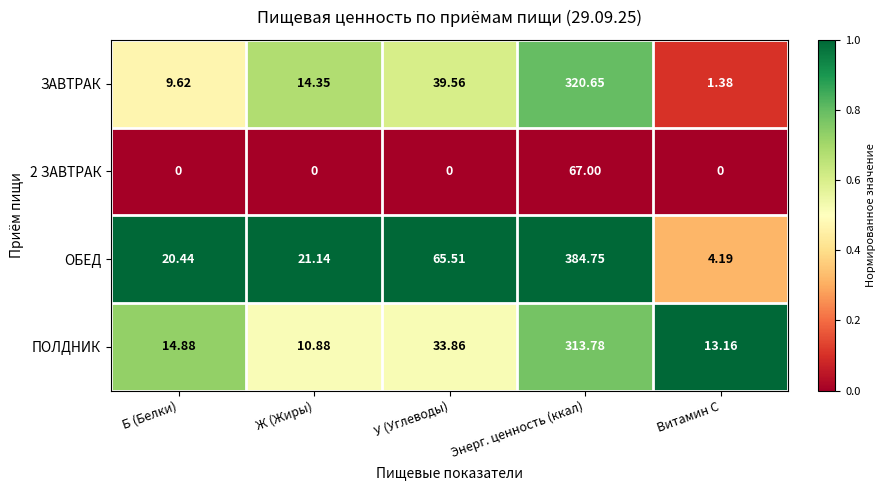

Between Б (Белки) and У (Углеводы), which series saw the biggest shift?

ОБЕД